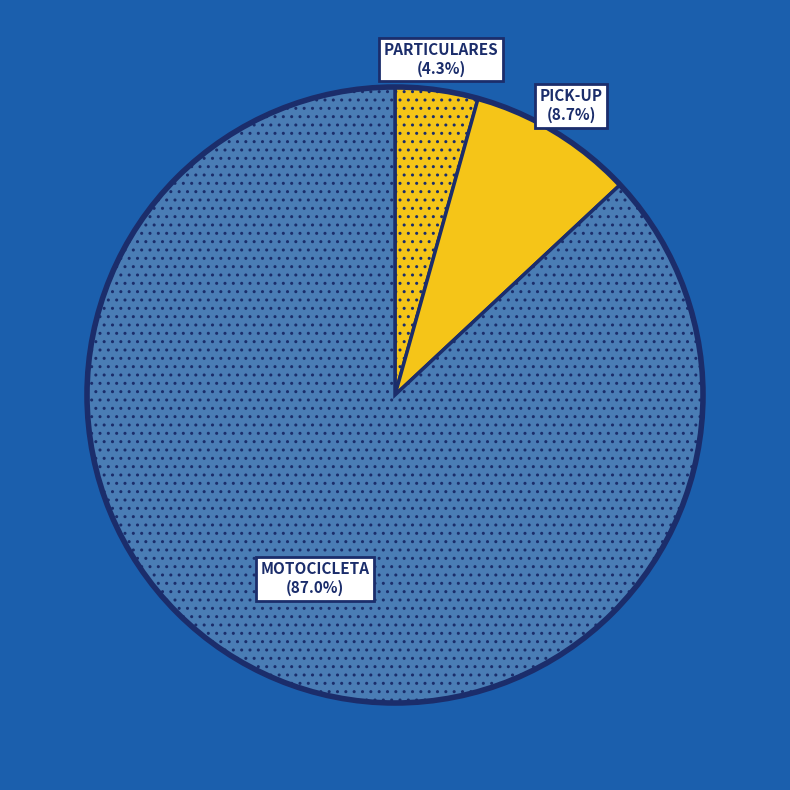

To the nearest percent, what percentage of the pie is PICK-UP?

9%